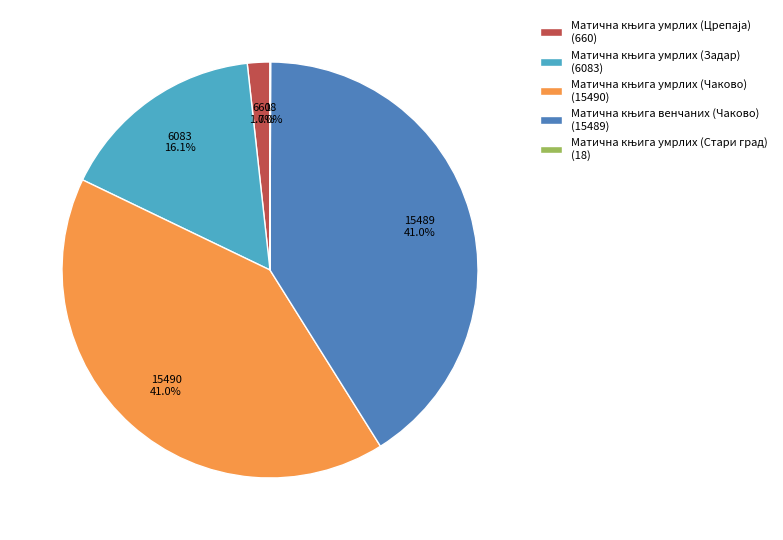

Is there any slice that represents more than half of the pie?

No